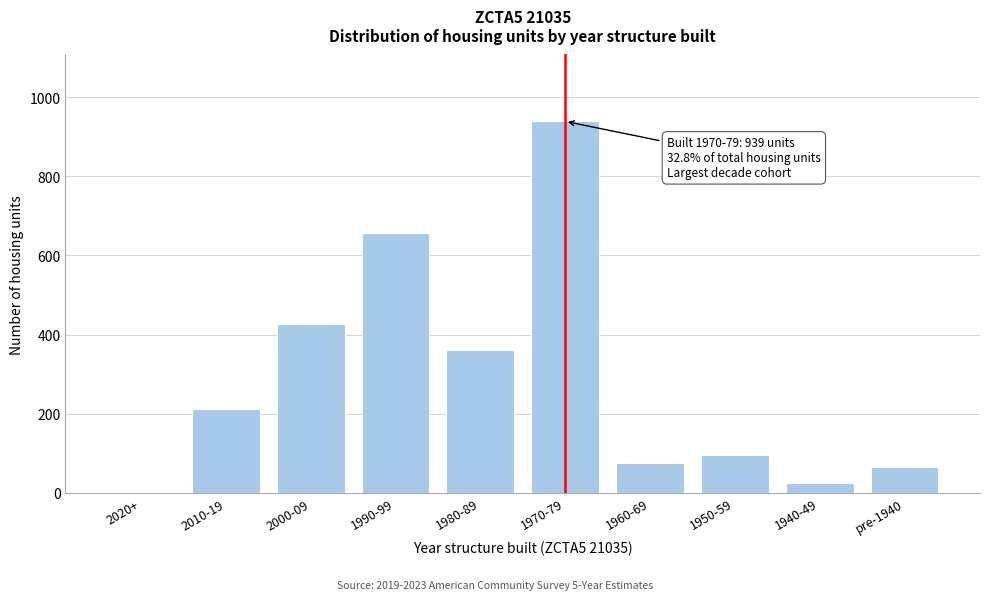

Reading right to left, transcribe all the data shown in this chart.

pre-1940=66	1940-49=24	1950-59=95	1960-69=76	1970-79=939	1980-89=361	1990-99=657	2000-09=428	2010-19=213	2020+=0